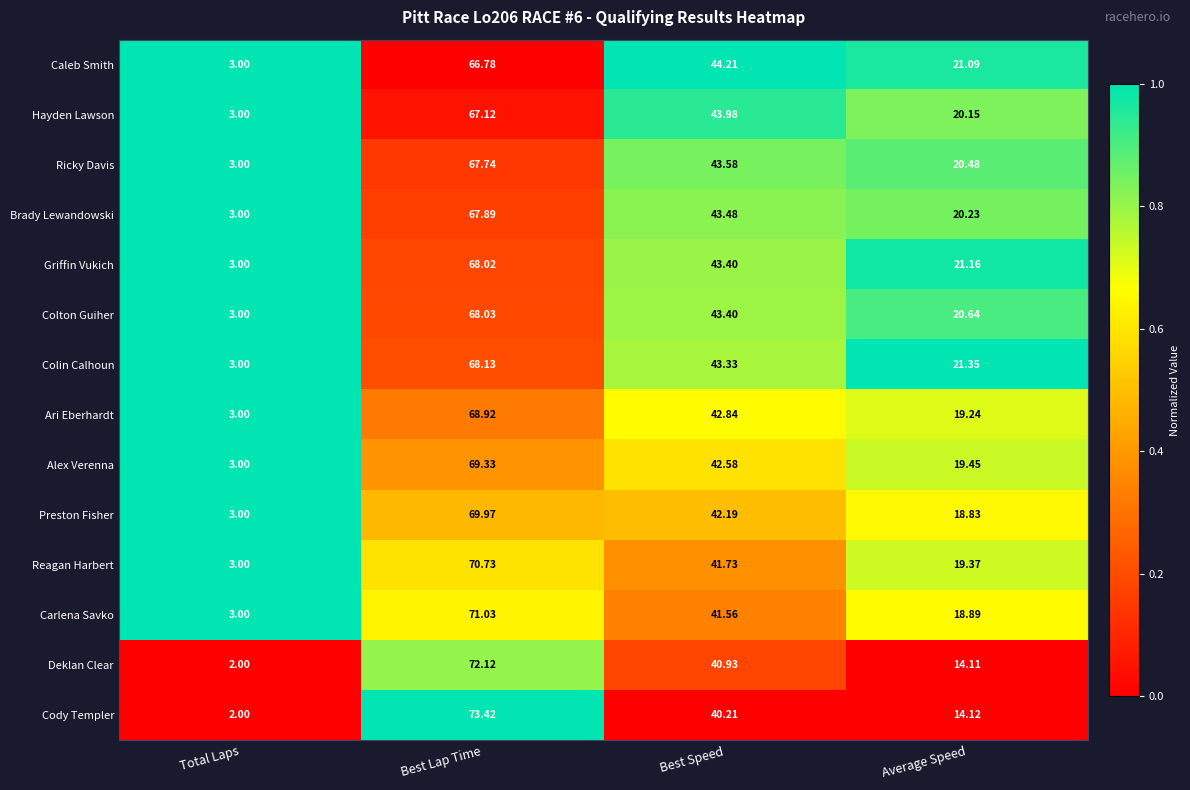

Where is Colin Calhoun nearest to the value 35?

Best Speed